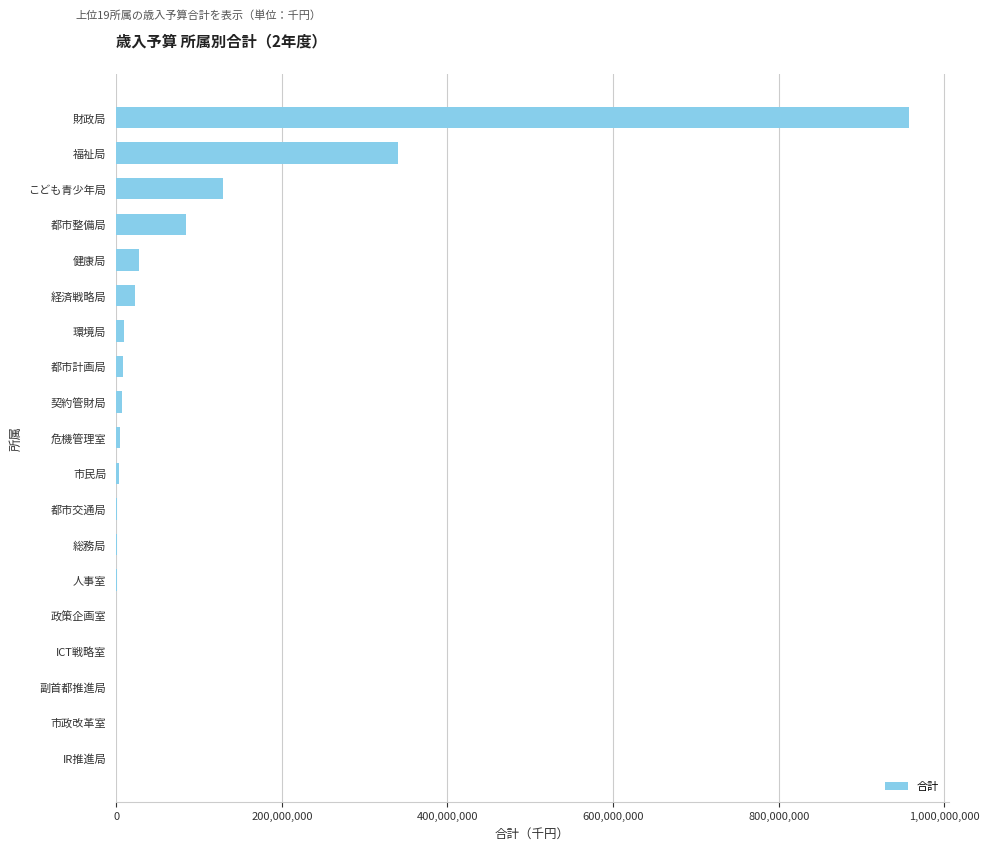

What is the maximum value shown in the chart?

957424831